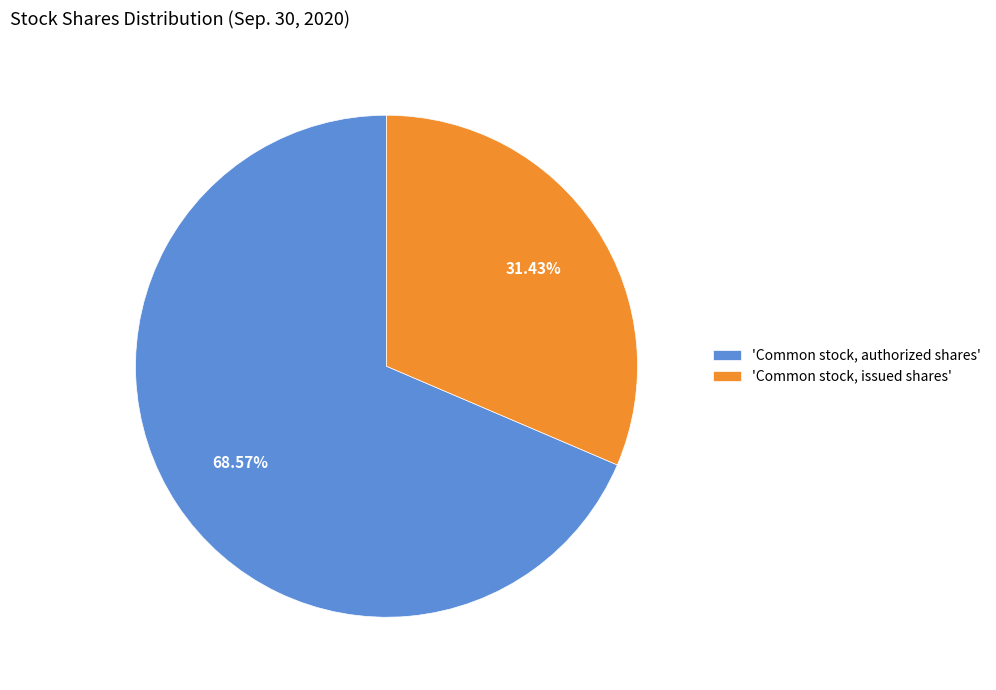

Rank the categories by value from highest to lowest.

'Common stock, authorized shares', 'Common stock, issued shares'